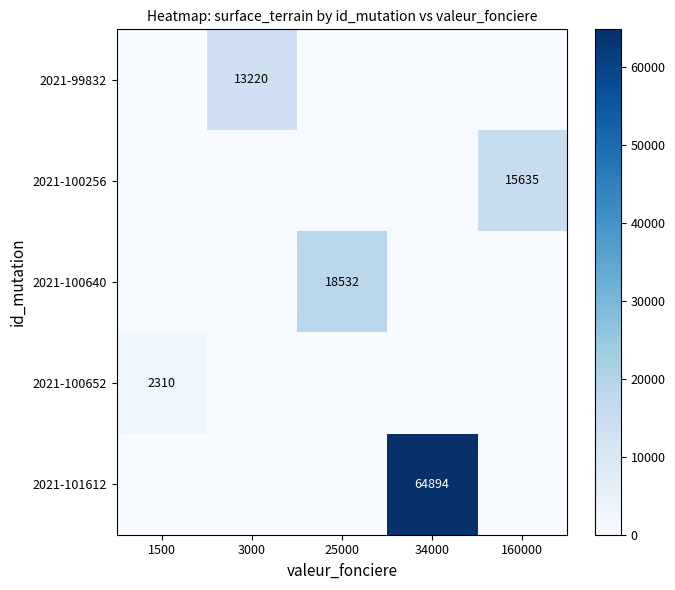

Is the value of 2021-101612 at 34000 greater than the value of 2021-100640 at 25000?

Yes